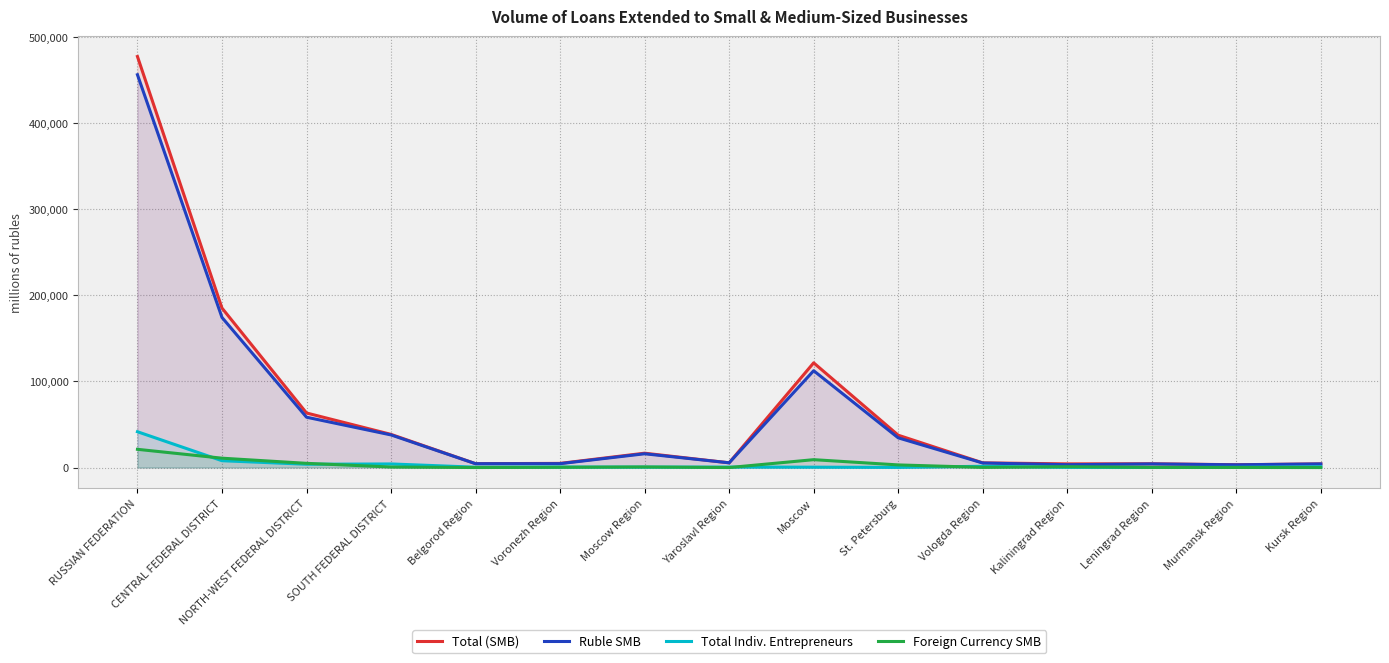

Is it true that Ruble SMB equals 3175 at Murmansk Region?

True